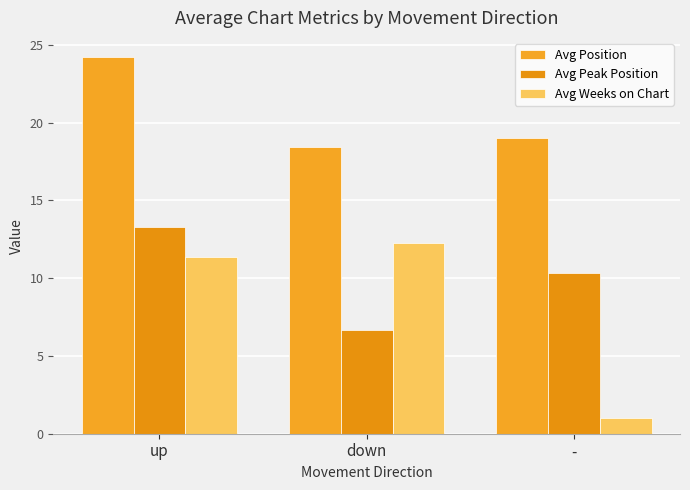

How many values in the Avg Peak Position series are below 10?

1